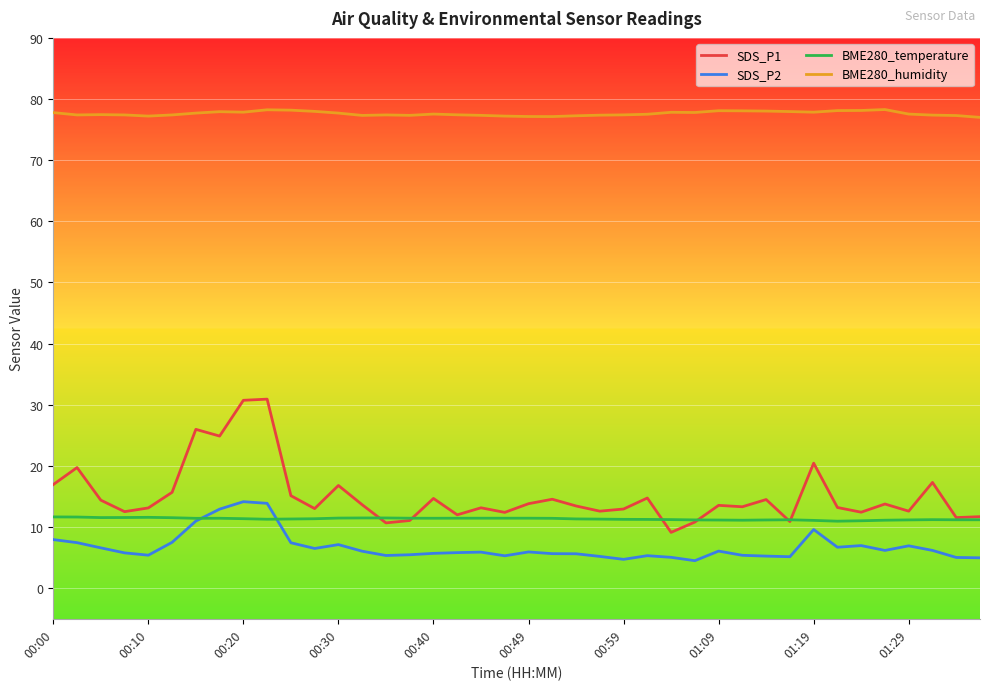

True or false: SDS_P1 has more than 1 interior local peaks.

True